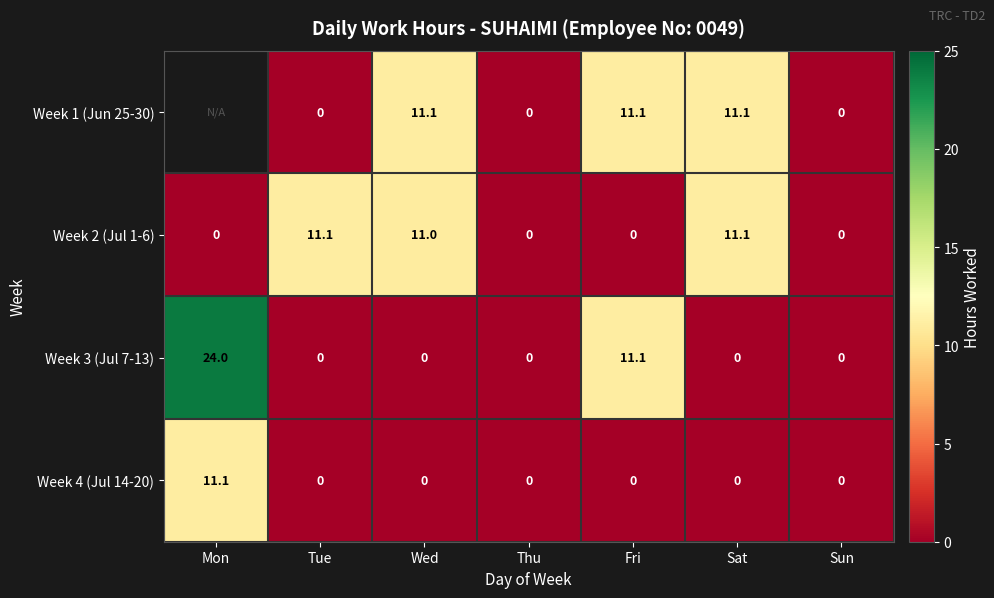

How many categories are shown in the chart?

7